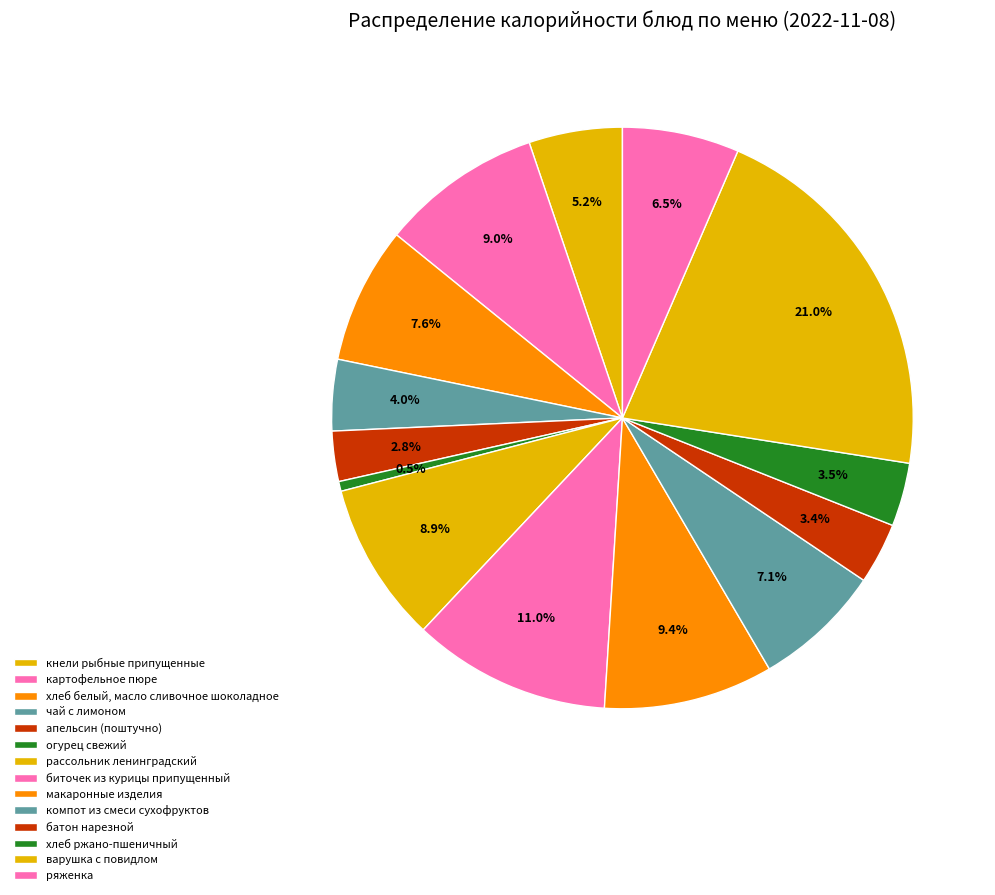

How many segments does this pie chart have?

14